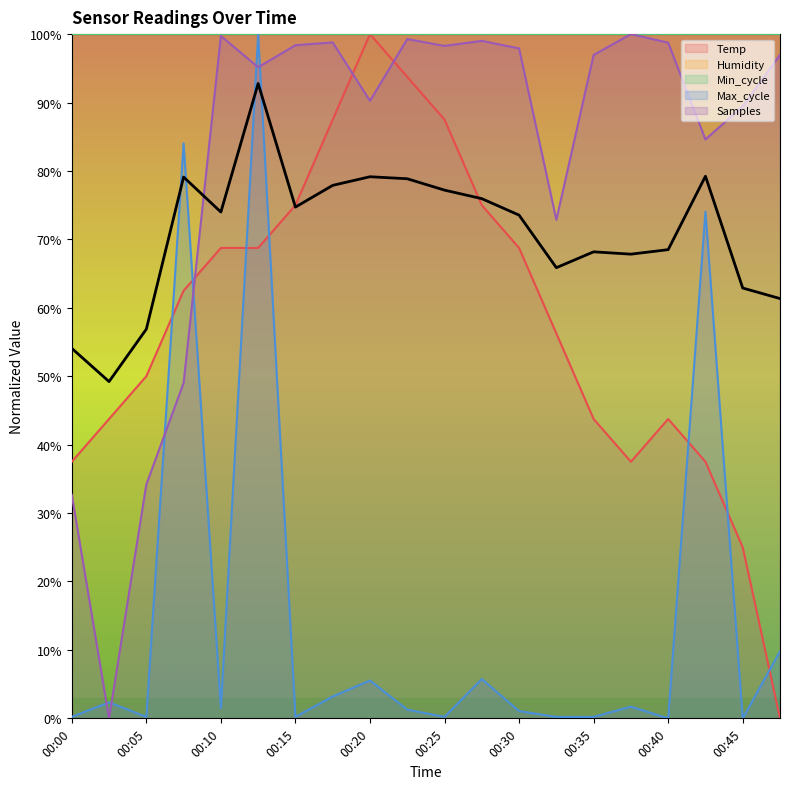

What value does the Samples series have at 00:28?

1.0